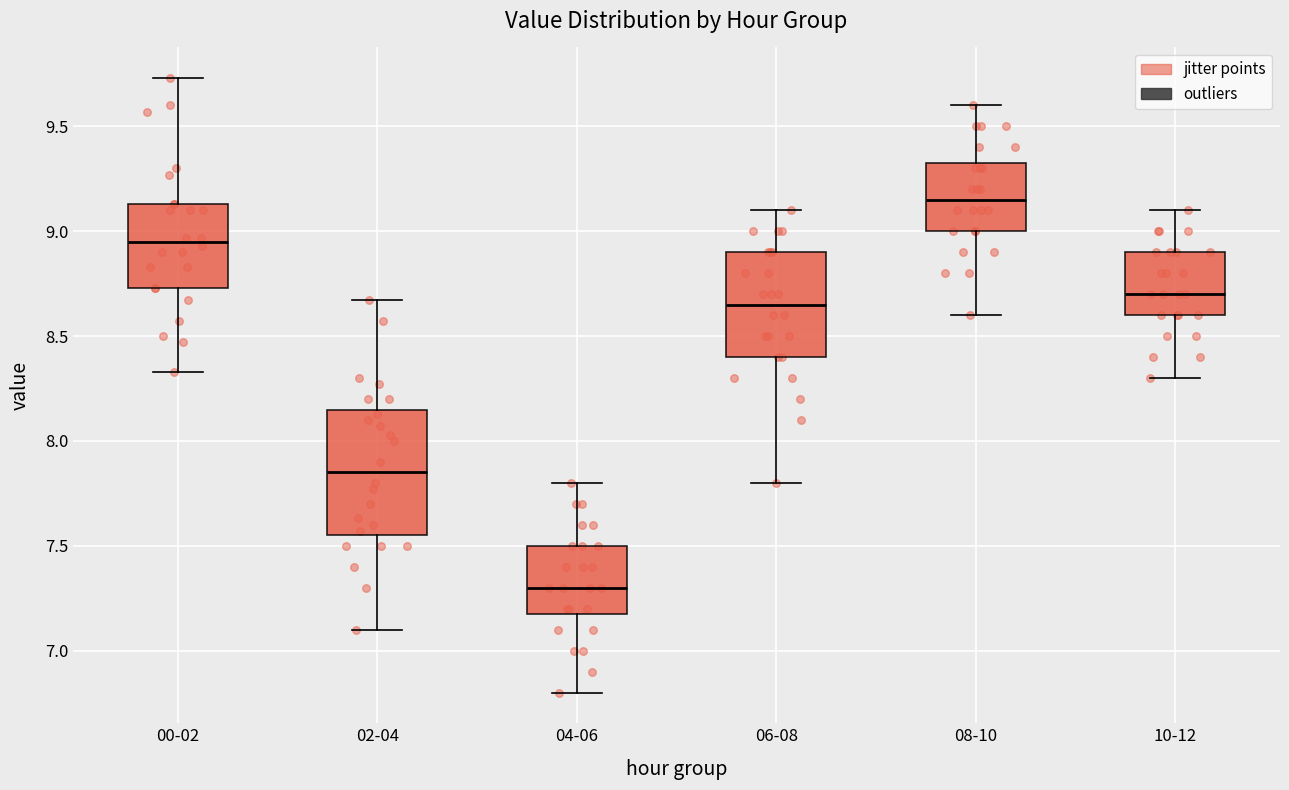

Which box is the tallest, from its lower edge to its upper edge?

02-04